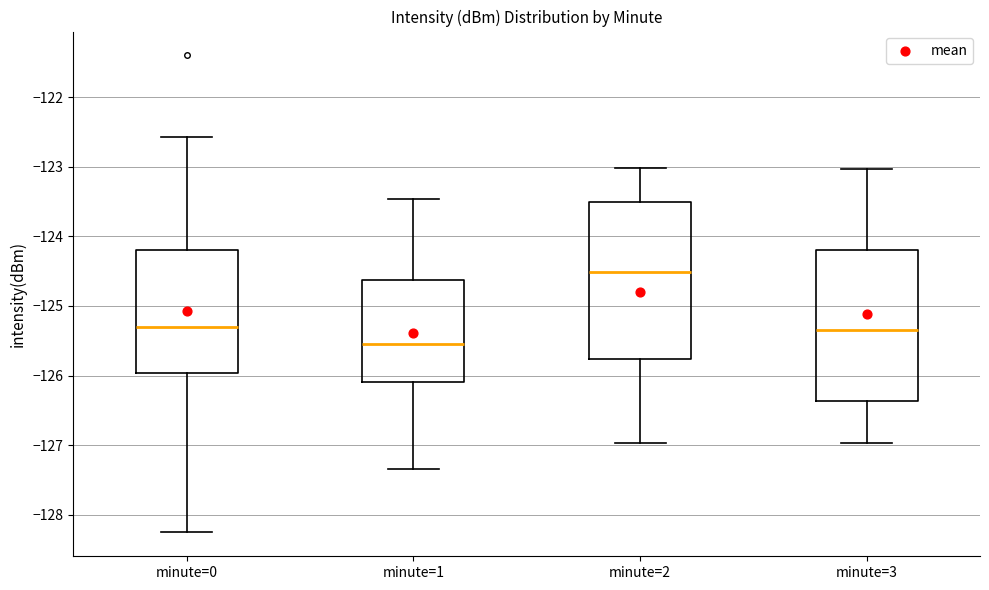

Reading left to right, read every box against the y-axis: the position of its median line, the range the box covers, and the ends of its whiskers. The values are not printed on the chart, so give them approximately, as read against the axis.

minute=0: median -125.3, box -126.0 to -124.2, whiskers -128.3 to -122.6
minute=1: median -125.5, box -126.1 to -124.6, whiskers -127.3 to -123.5
minute=2: median -124.5, box -125.8 to -123.5, whiskers -127.0 to -123.0
minute=3: median -125.4, box -126.4 to -124.2, whiskers -127.0 to -123.0